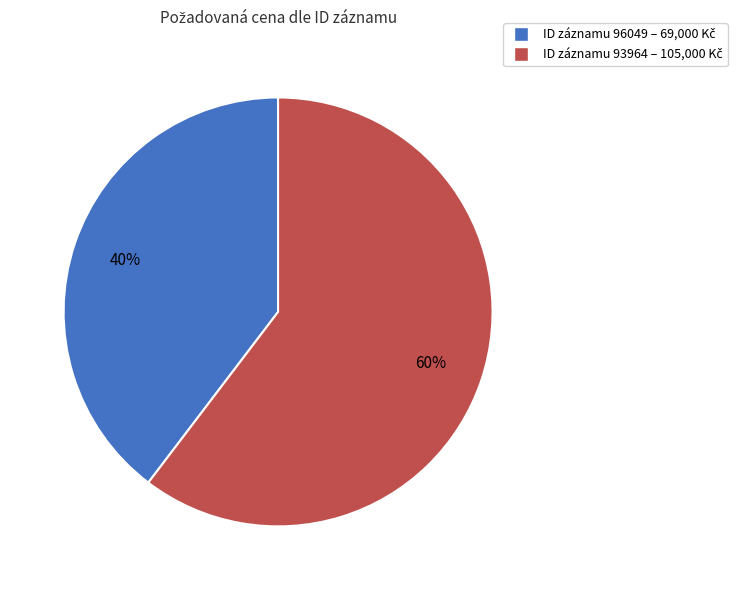

To the nearest percent, what is the average slice percentage?

50%